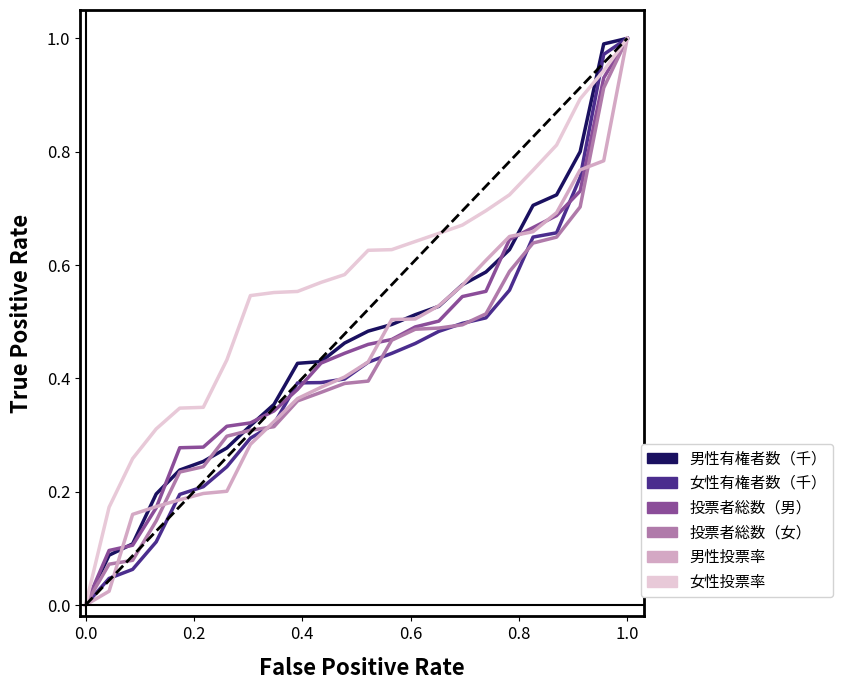

Which series has the largest total across all categories?

女性投票率